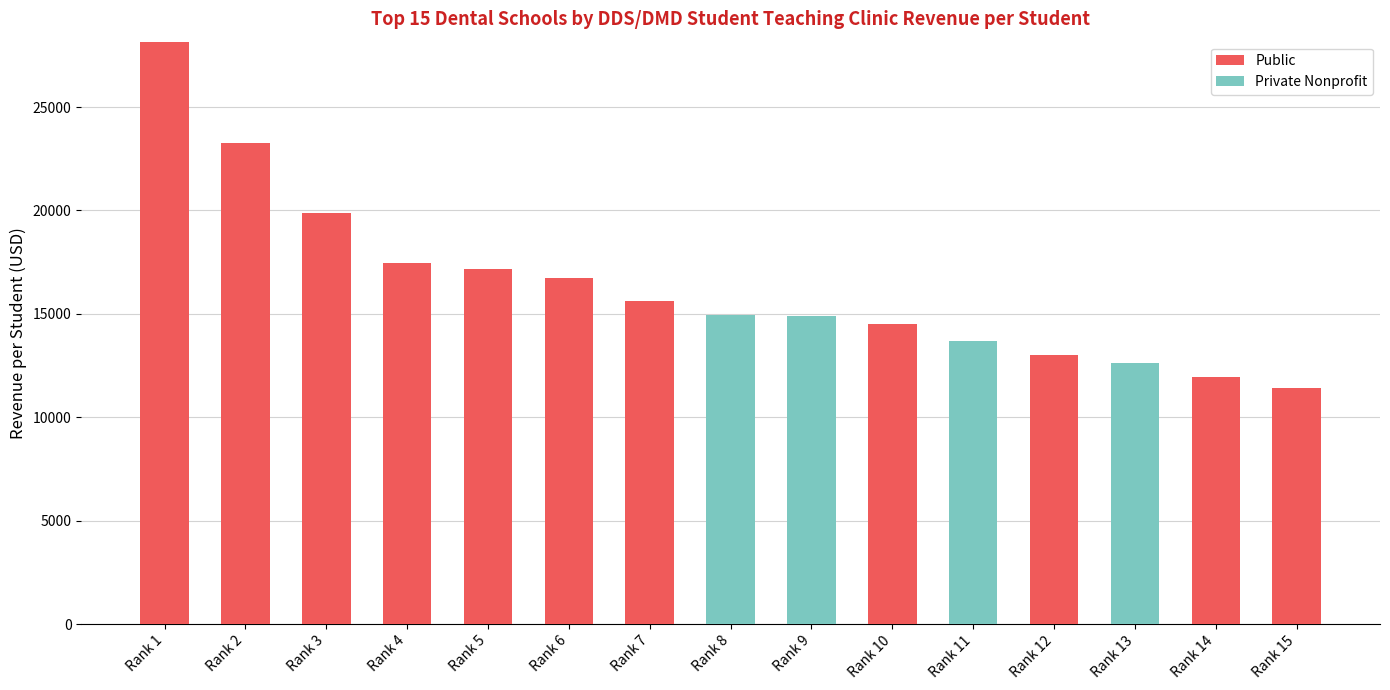

True or false: Public has a value of 0 at Rank 11.

True